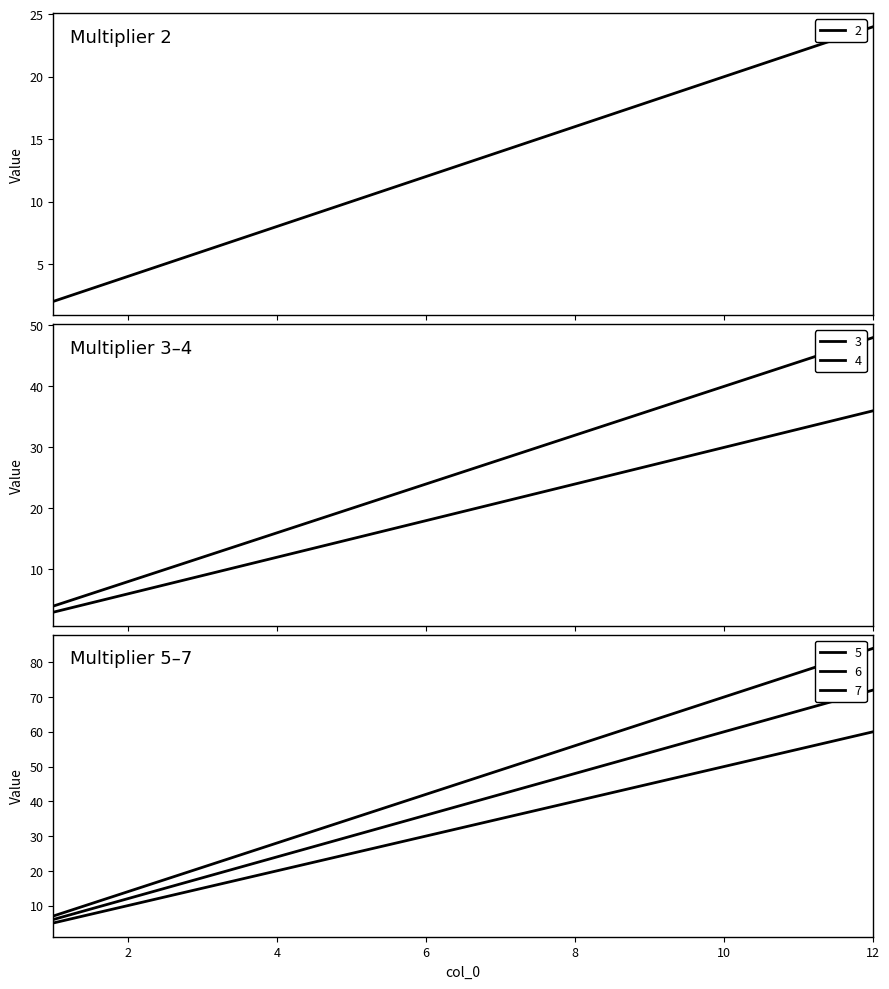

Where is 4 nearest to the value 26?

6